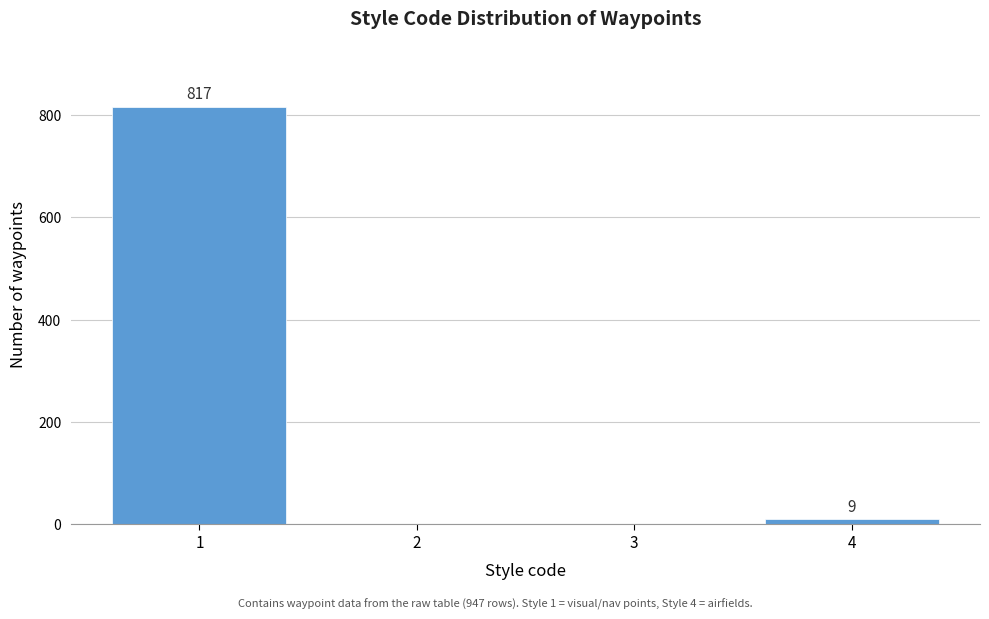

Reading right to left, list all the values displayed in this chart.

4=9	3=0	2=0	1=817